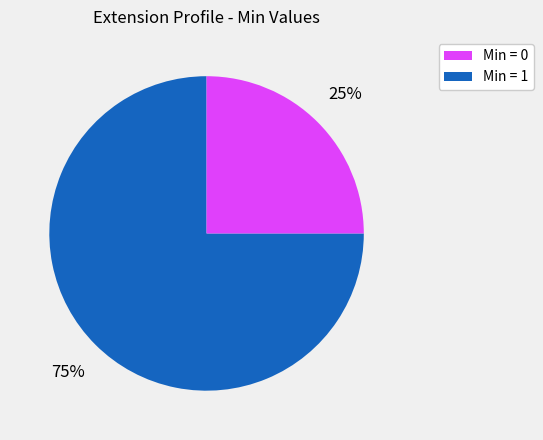

How many slices are in this pie chart?

2